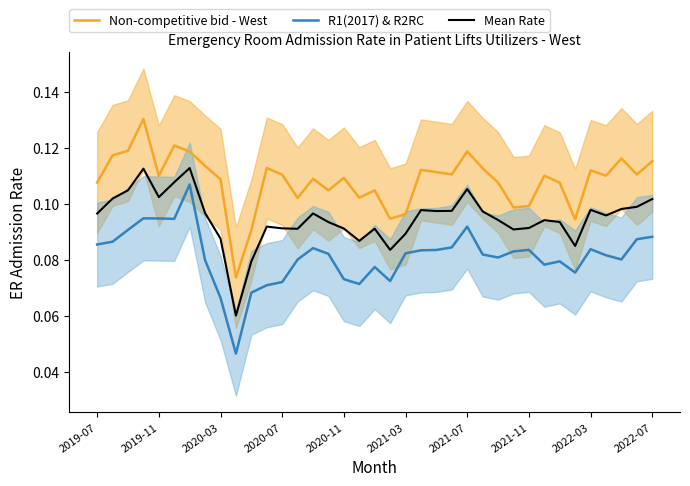

True or false: Mean Rate and R1(2017) & R2RC intersect in this chart.

False